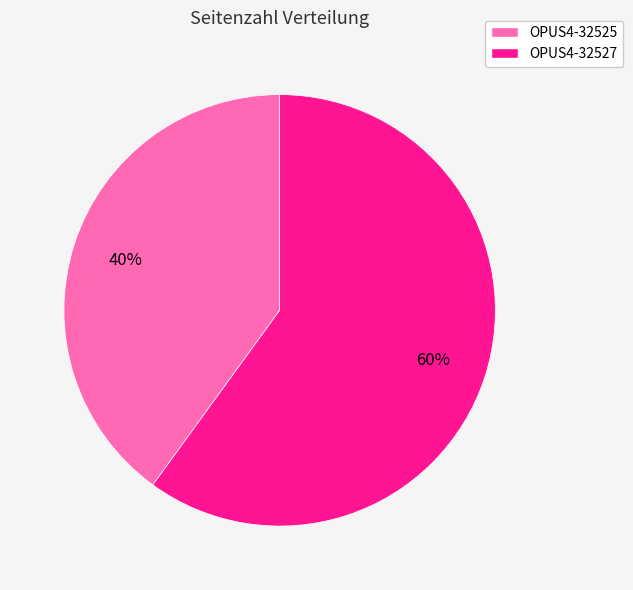

To the nearest percent, what portion does OPUS4-32525 represent?

40%